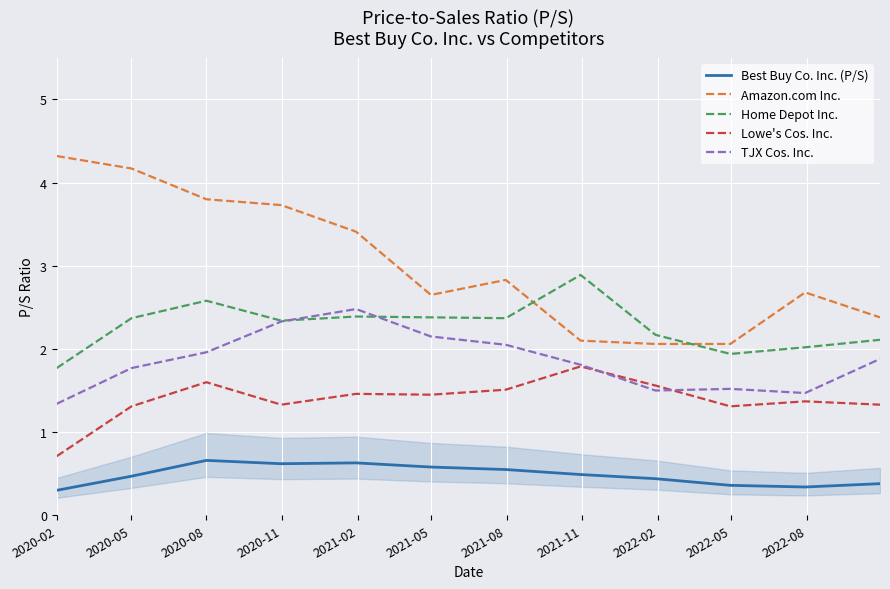

True or false: Lowe's Cos. Inc. and Best Buy Co. Inc. (P/S) cross at least once.

False